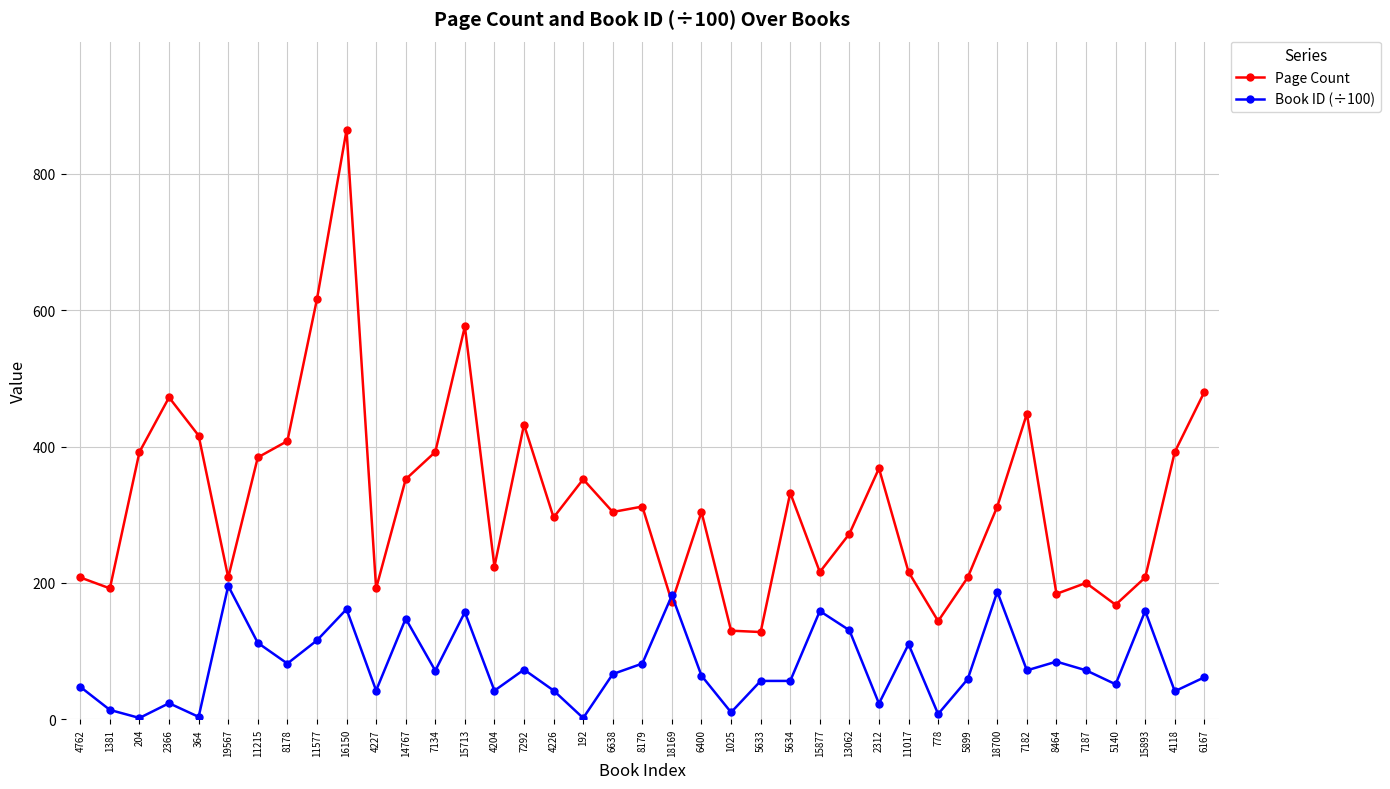

The Book ID (÷100) series shows 7.8 at 778. True or false?

True